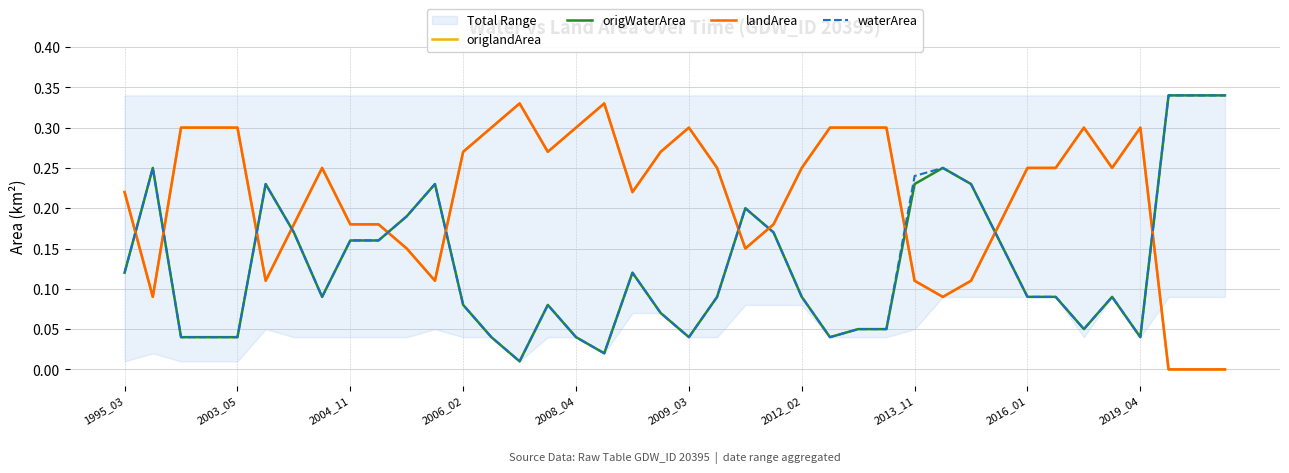

Reading right to left, list all the values displayed in this chart.

origlandArea: 0.0	0.0	0.0	0.3	0.2	0.3	0.2	0.2	0.2	0.1	0.1	0.1	0.3	0.3	0.3	0.2	0.2	0.1	0.2	0.3	0.3	0.2	0.3	0.3	0.3	0.3	0.3	0.3	0.1	0.1	0.2	0.2	0.2	0.2	0.1	0.3	0.3	0.3	0.1	0.2
origWaterArea: 0.3	0.3	0.3	0.0	0.1	0.1	0.1	0.1	0.2	0.2	0.2	0.2	0.1	0.1	0.0	0.1	0.2	0.2	0.1	0.0	0.1	0.1	0.0	0.0	0.1	0.0	0.0	0.1	0.2	0.2	0.2	0.2	0.1	0.2	0.2	0.0	0.0	0.0	0.2	0.1
landArea: 0.0	0.0	0.0	0.3	0.2	0.3	0.2	0.2	0.2	0.1	0.1	0.1	0.3	0.3	0.3	0.2	0.2	0.1	0.2	0.3	0.3	0.2	0.3	0.3	0.3	0.3	0.3	0.3	0.1	0.1	0.2	0.2	0.2	0.2	0.1	0.3	0.3	0.3	0.1	0.2
waterArea: 0.3	0.3	0.3	0.0	0.1	0.1	0.1	0.1	0.2	0.2	0.2	0.2	0.1	0.1	0.0	0.1	0.2	0.2	0.1	0.0	0.1	0.1	0.0	0.0	0.1	0.0	0.0	0.1	0.2	0.2	0.2	0.2	0.1	0.2	0.2	0.0	0.0	0.0	0.2	0.1